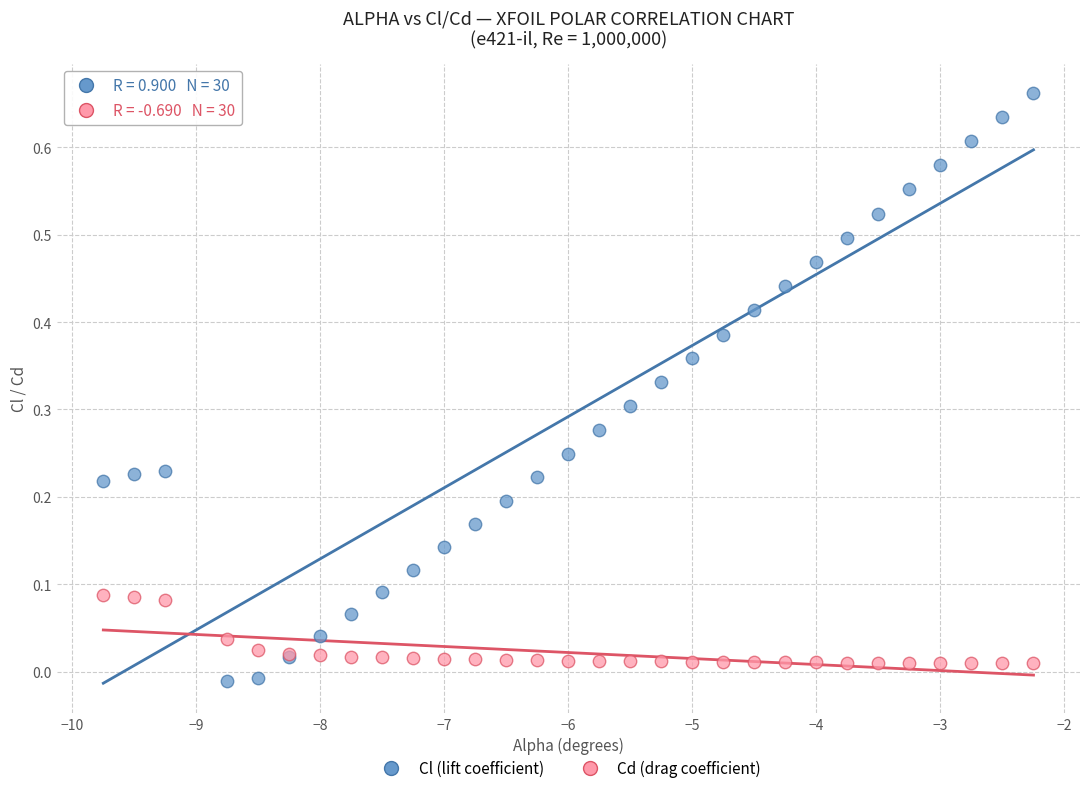

Which series contains the highest Y value?

Cl (lift coefficient)